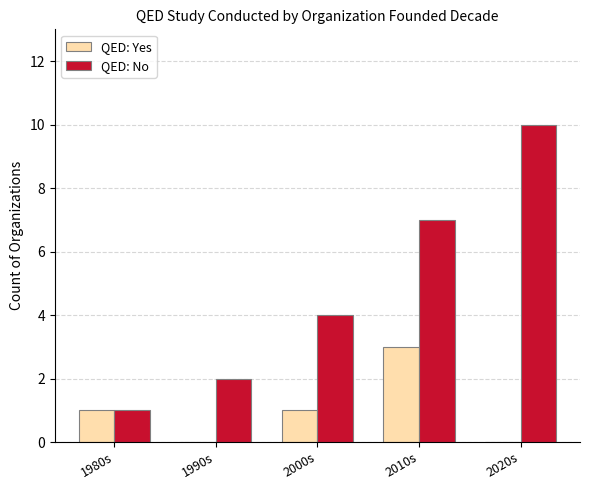

How many QED: Yes values are between 0 and 1?

4